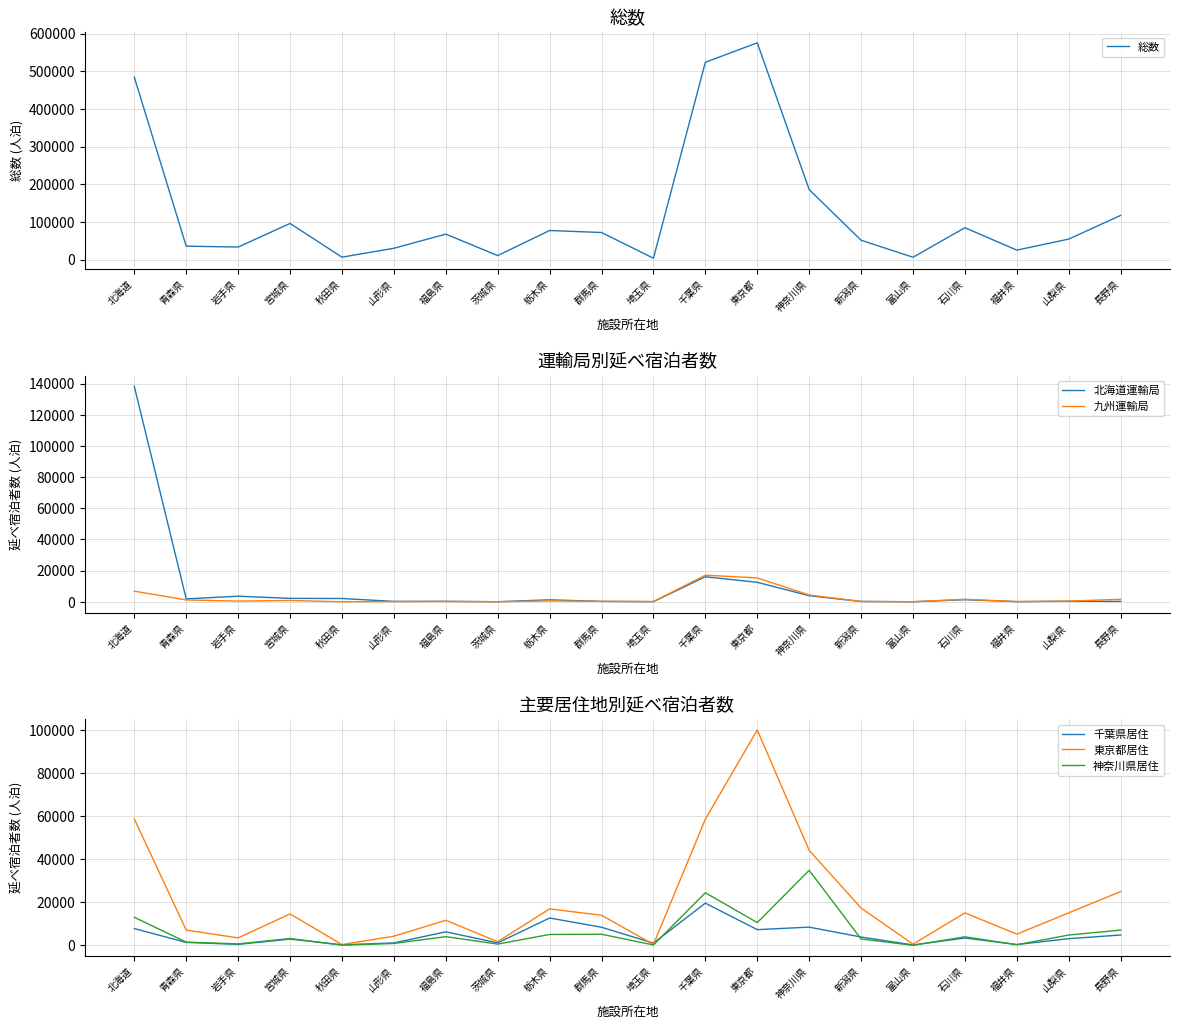

Where is 総数 nearest to the value 289762?

神奈川県